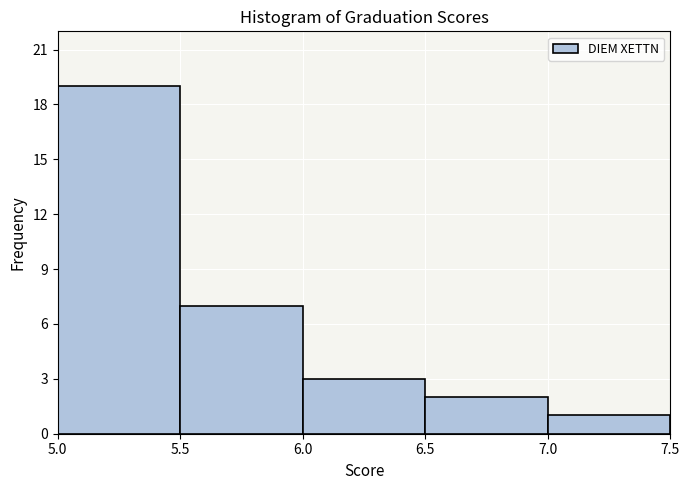

Reading left to right, transcribe this chart: for each bar, give the range it covers on the x-axis and its height. The values are not printed on the chart, so give them approximately, as read against the axis.

5.0 to 5.5: 19
5.5 to 6.0: 7
6.0 to 6.5: 3
6.5 to 7.0: 2
7.0 to 7.5: 1